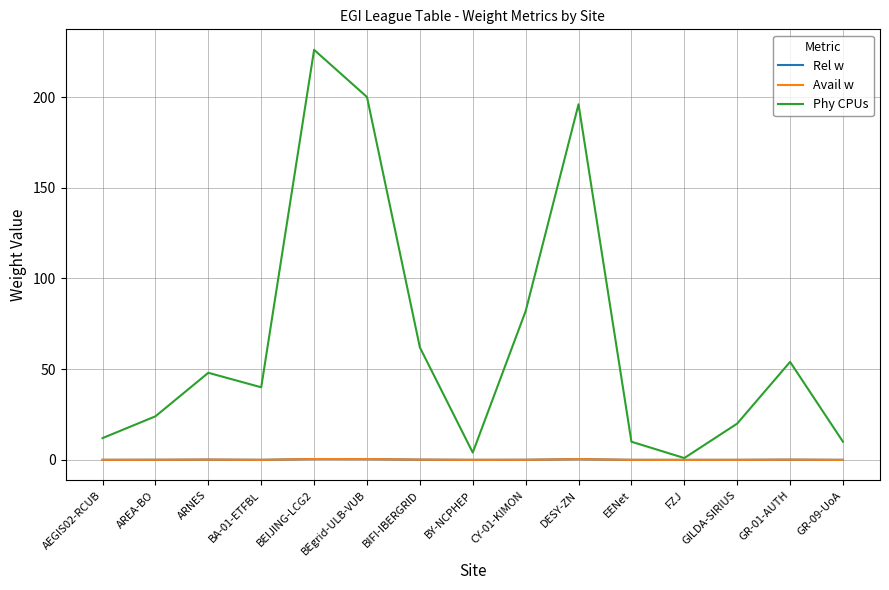

What is the difference between the maximum and second lowest values in the Rel w series?

0.4